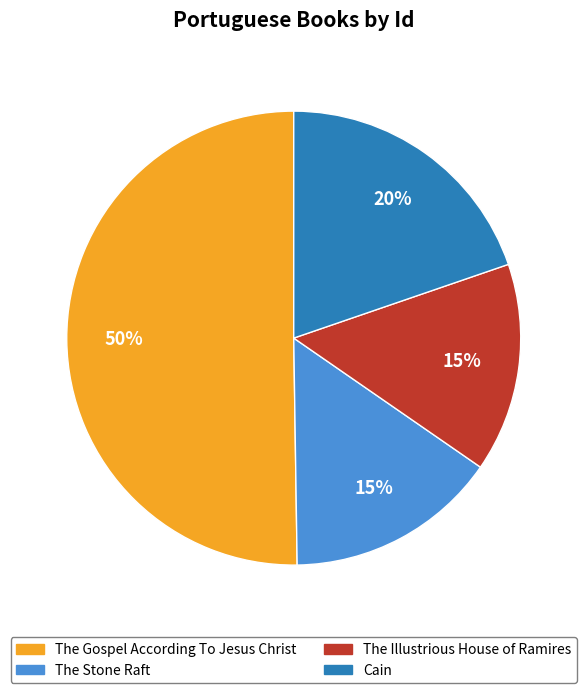

What is the largest slice in the pie chart?

The Gospel According To Jesus Christ